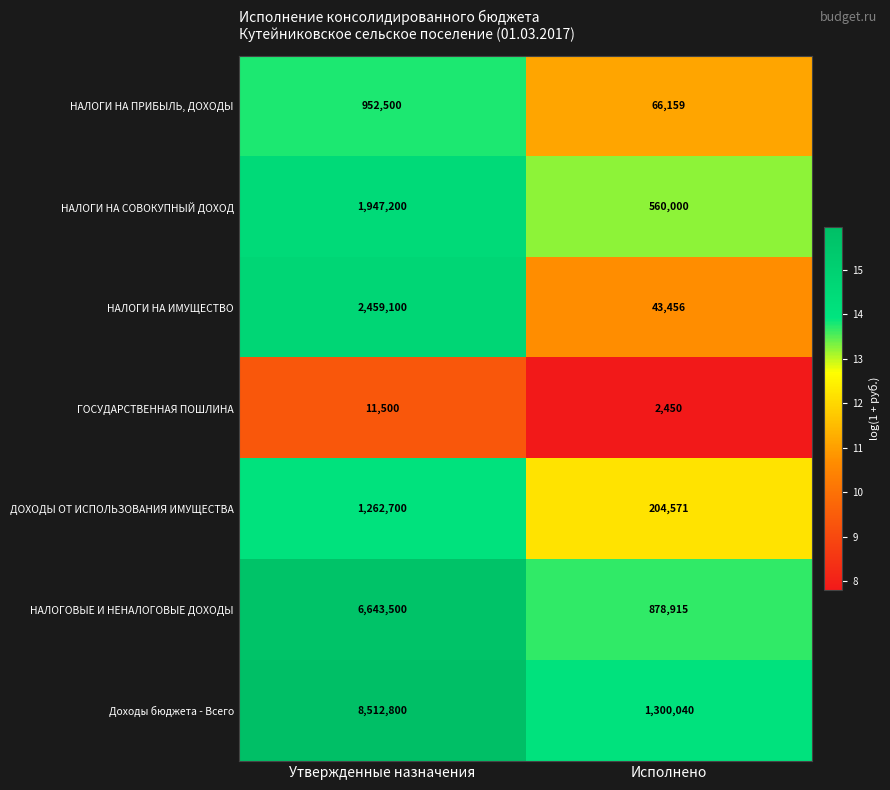

At Утвержденные назначения, list the series in order from largest to smallest.

Доходы бюджета - Всего, НАЛОГОВЫЕ И НЕНАЛОГОВЫЕ ДОХОДЫ, НАЛОГИ НА ИМУЩЕСТВО, НАЛОГИ НА СОВОКУПНЫЙ ДОХОД, ДОХОДЫ ОТ ИСПОЛЬЗОВАНИЯ ИМУЩЕСТВА, НАЛОГИ НА ПРИБЫЛЬ, ДОХОДЫ, ГОСУДАРСТВЕННАЯ ПОШЛИНА